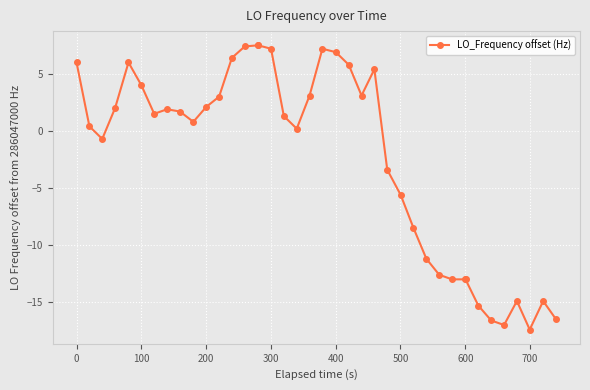

What is the value of the 35th point from the left?

-16.6